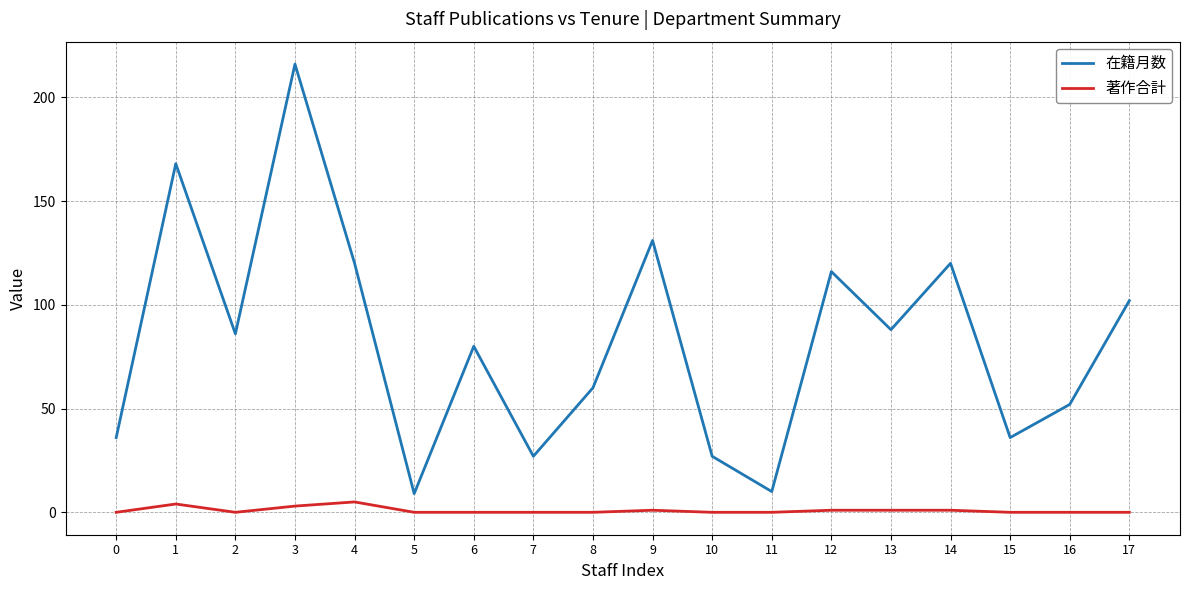

Which series has the largest range (max minus min)?

在籍月数